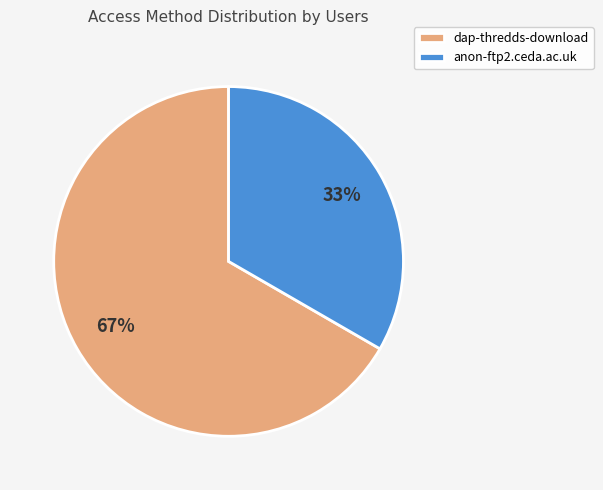

The dap-thredds-download slice represents 67% of the pie. True or false?

True